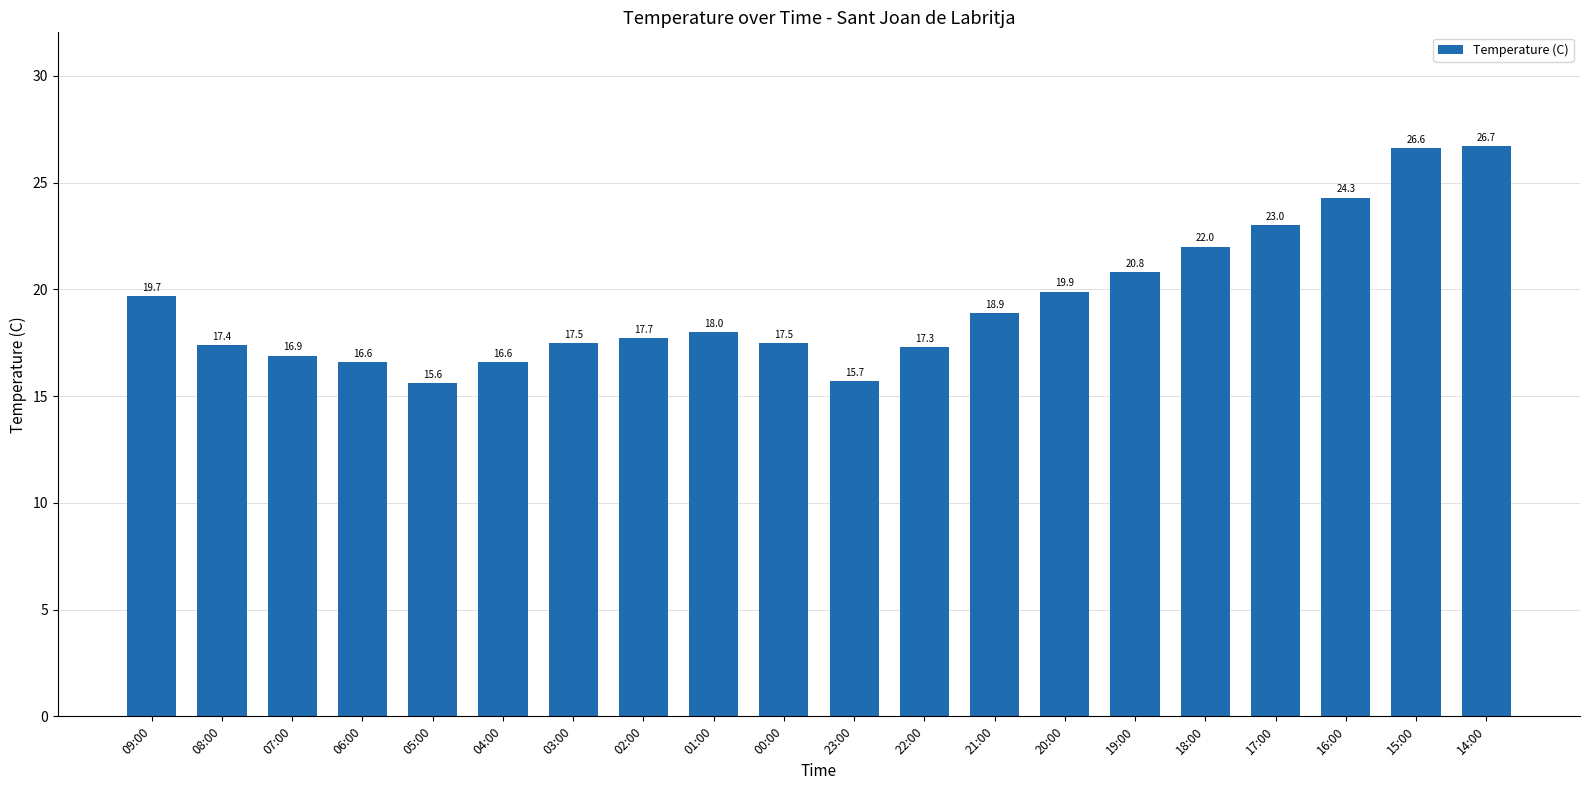

True or false: the data shows 22.0 at 18:00.

True